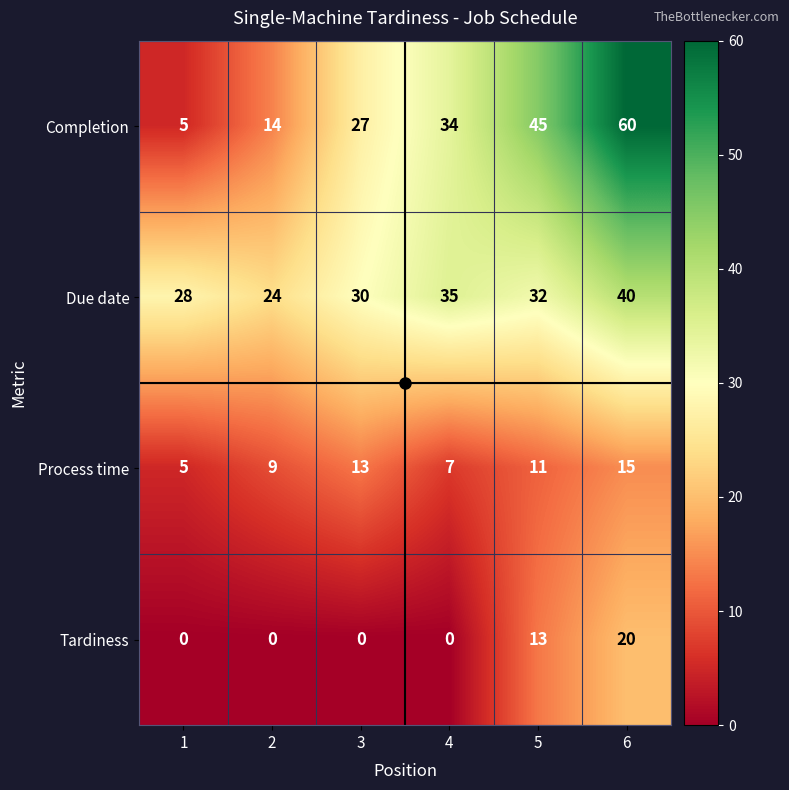

Is it true that Completion equals 14 at 2?

True